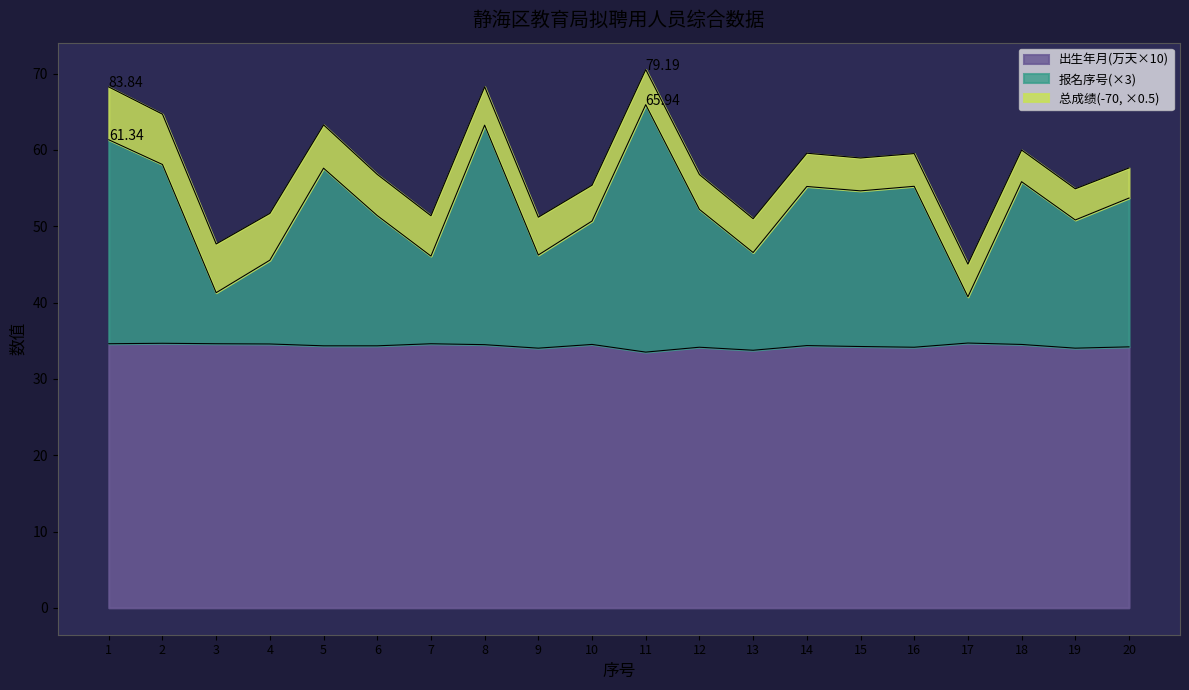

What is the difference between the highest and lowest values at 6?

17.1